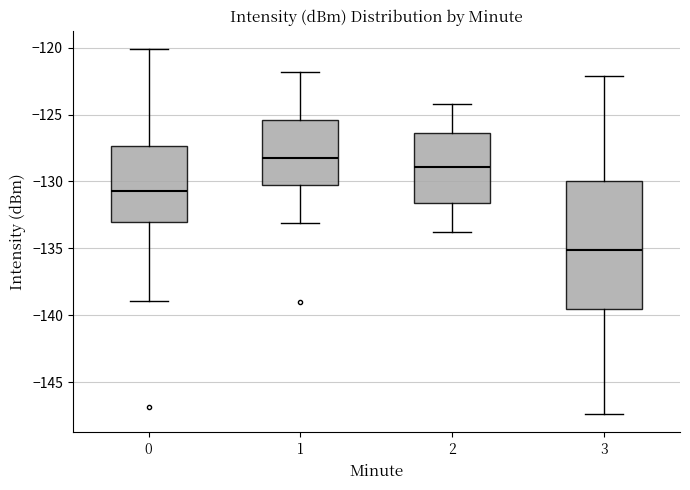

Reading left to right, transcribe this box plot: for each box, give where its median line is, the range the box spans, and where its two whiskers end, as read against the y-axis. The values are not printed on the chart, so give them approximately, as read against the axis.

0: median -130.5, box -133.0 to -127.5, whiskers -139.0 to -120.0
1: median -128.5, box -130.5 to -125.5, whiskers -133.0 to -122.0
2: median -129.0, box -131.5 to -126.5, whiskers -134.0 to -124.0
3: median -135.0, box -139.5 to -130.0, whiskers -147.5 to -122.0